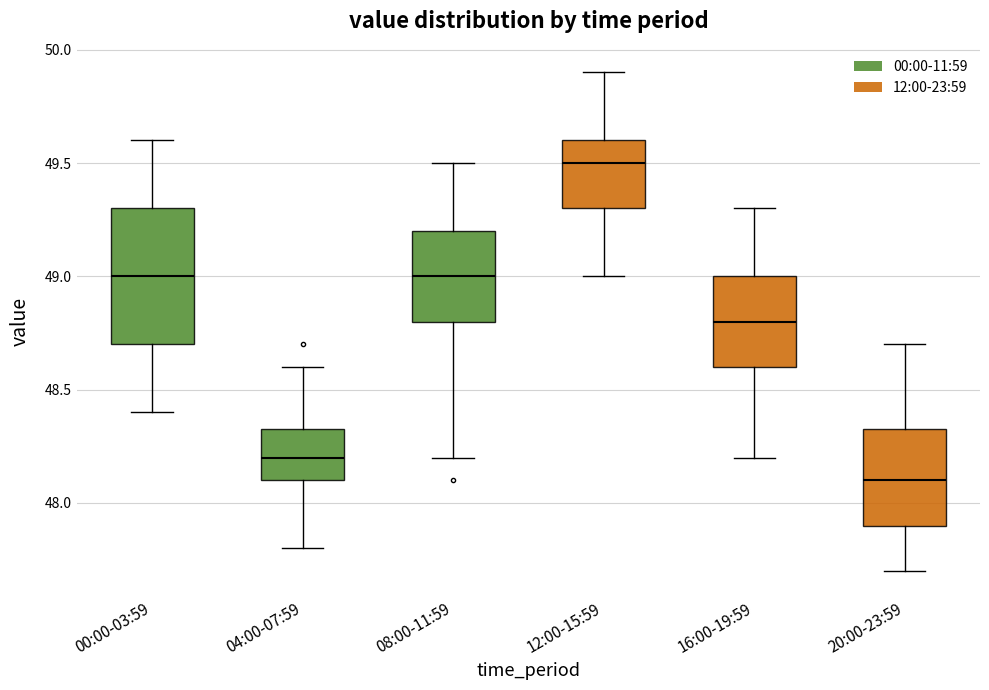

Which box has the highest median line?

12:00-15:59